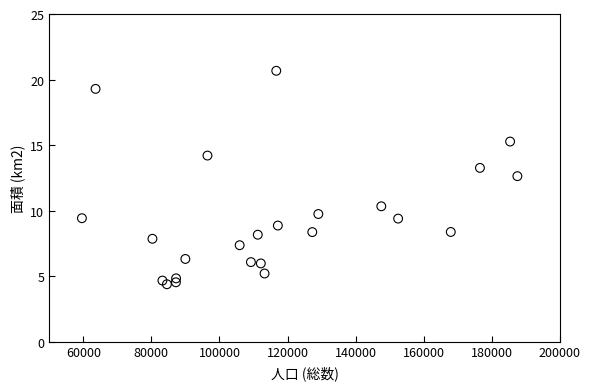

What is the range of Y values (max minus min)?

16.3